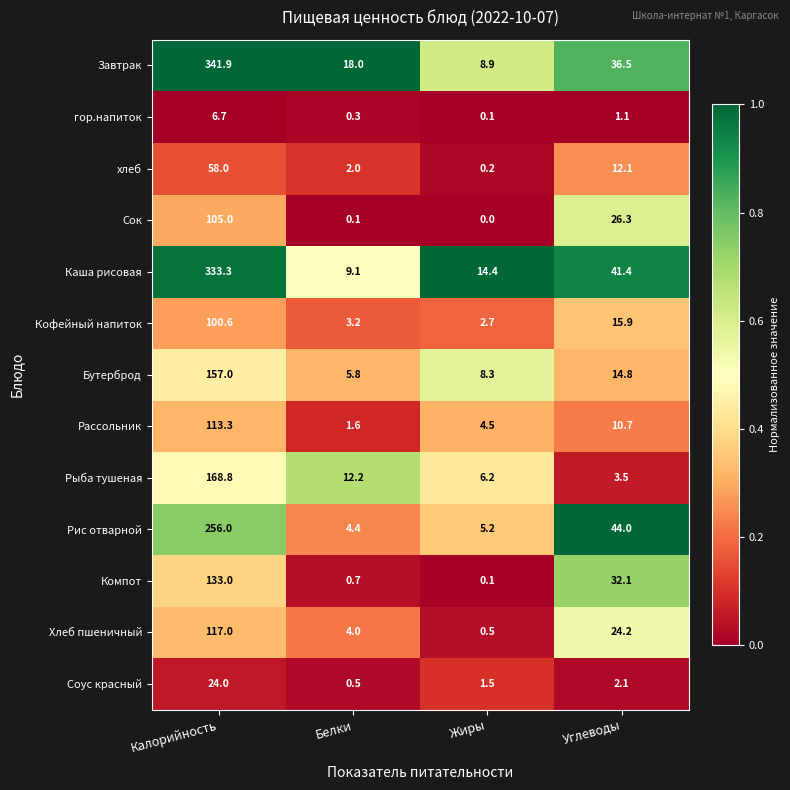

Where does the Каша рисовая series first go above 41?

Калорийность